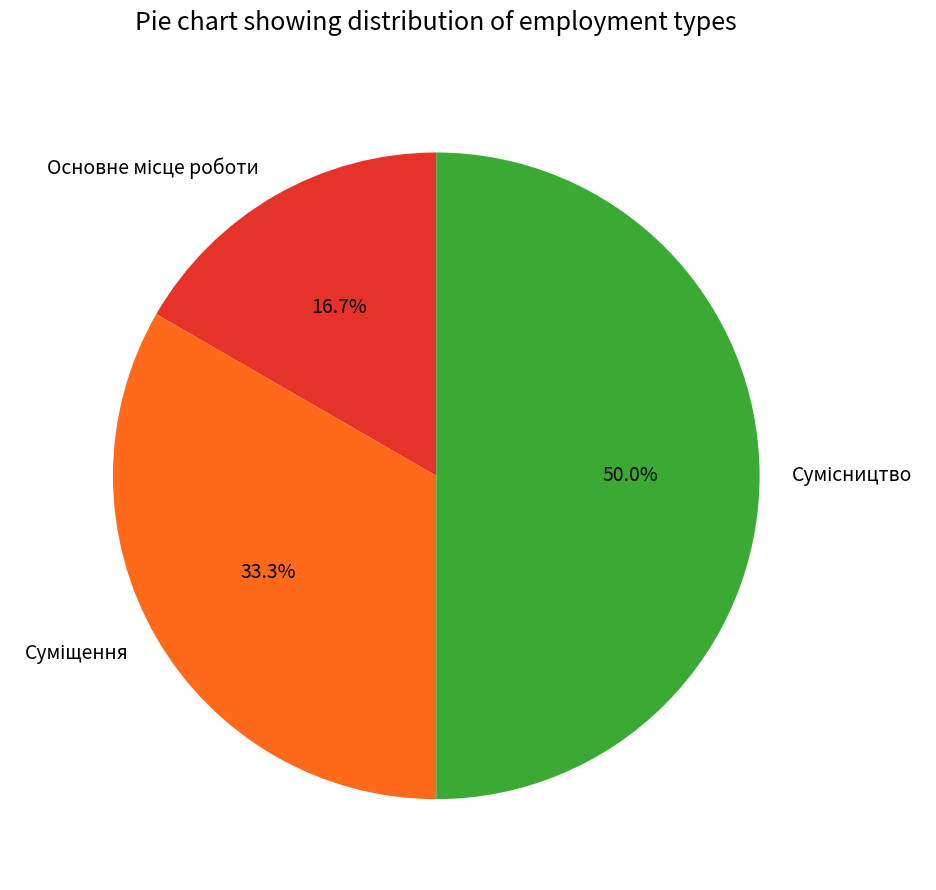

What is the change in value from Основне місце роботи to Сумісництво?

+2